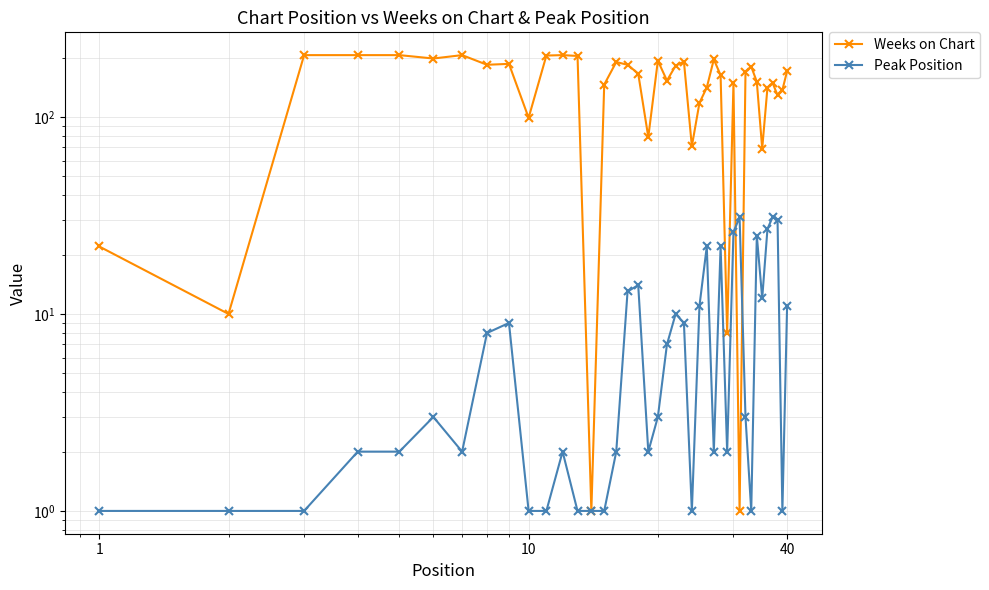

What is the difference between the maximum and second lowest values in the Weeks on Chart series?

205